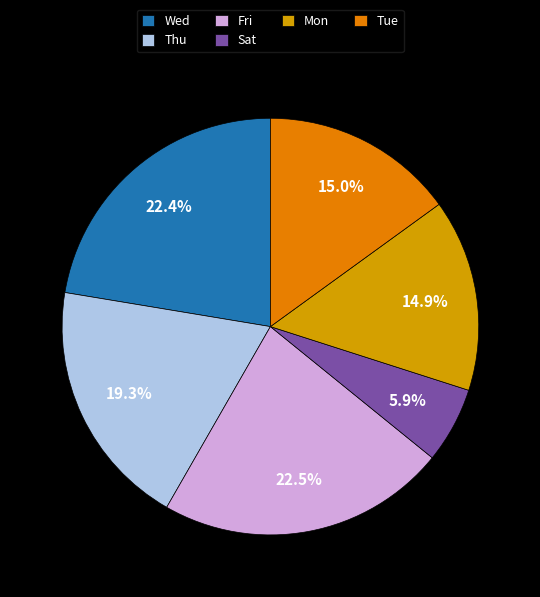

Is there any slice that represents more than half of the pie?

No